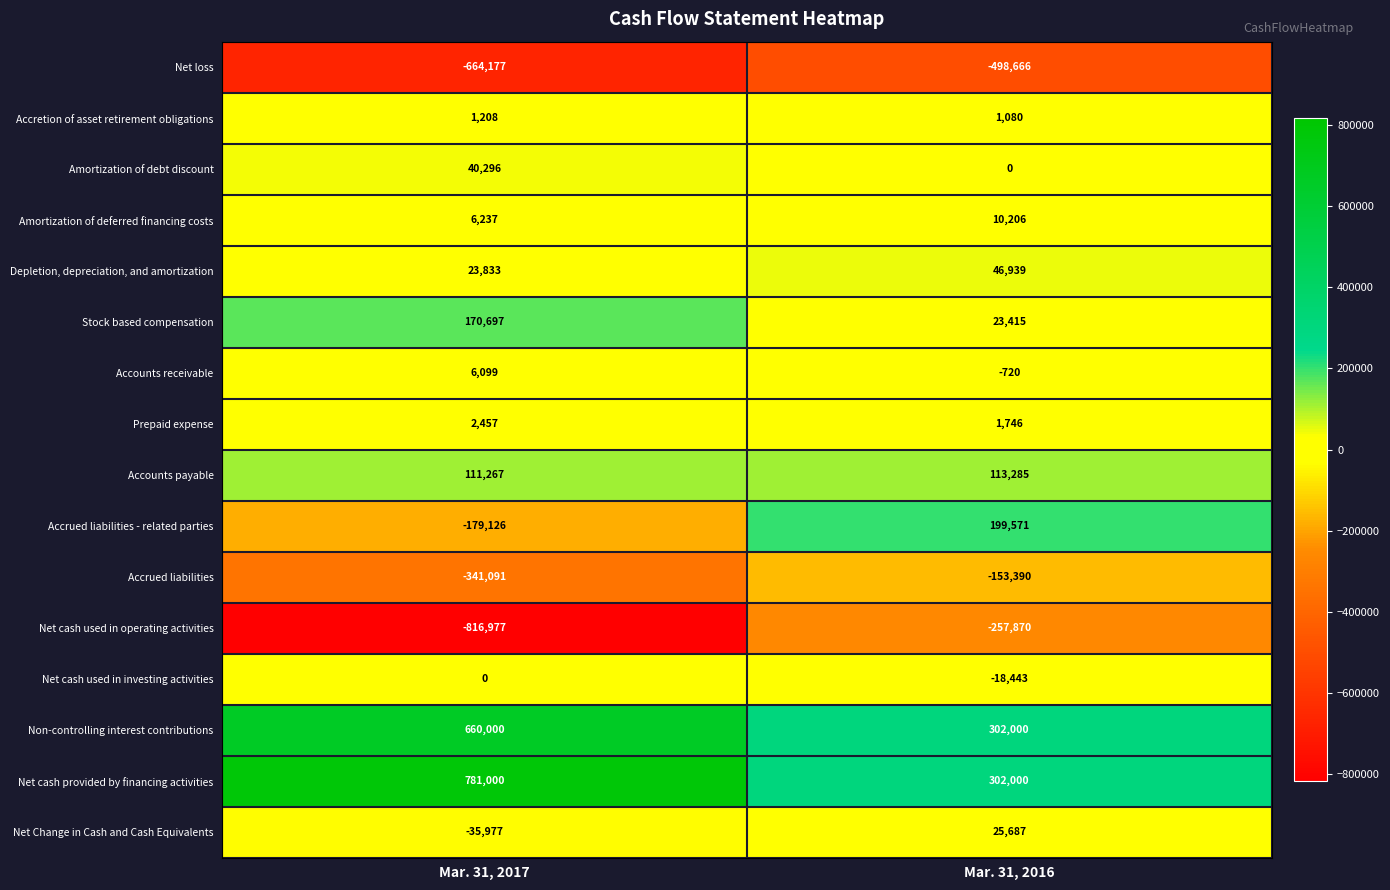

What is the difference between the Net Change in Cash and Cash Equivalents values at Mar. 31, 2017 and Mar. 31, 2016?

61664